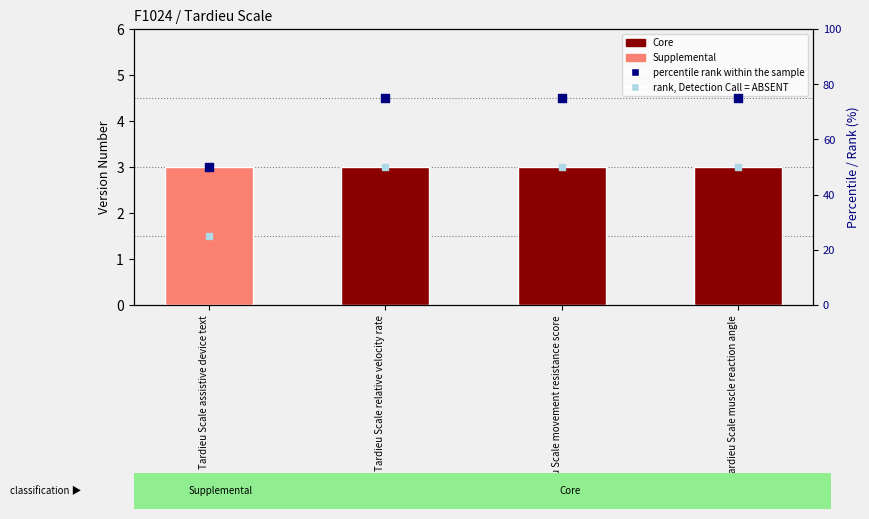

Which series has the widest spread of Y values?

percentile rank within the sample